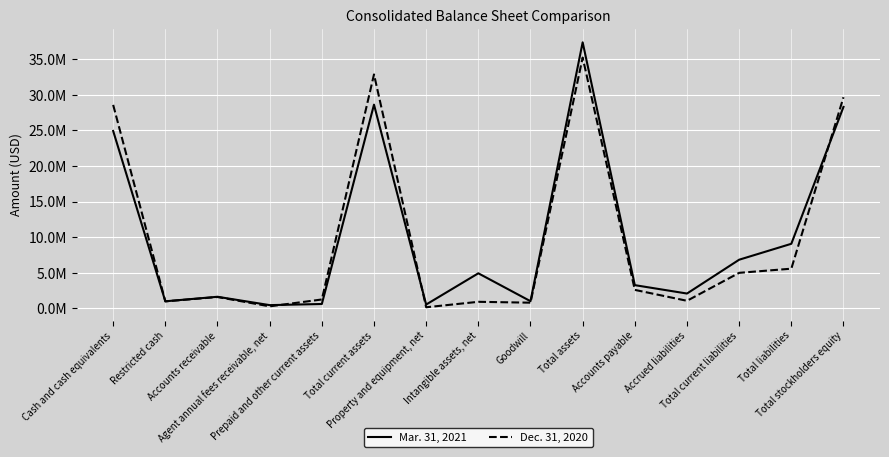

At which label is Mar. 31, 2021 closest to 18909453?

Cash and cash equivalents